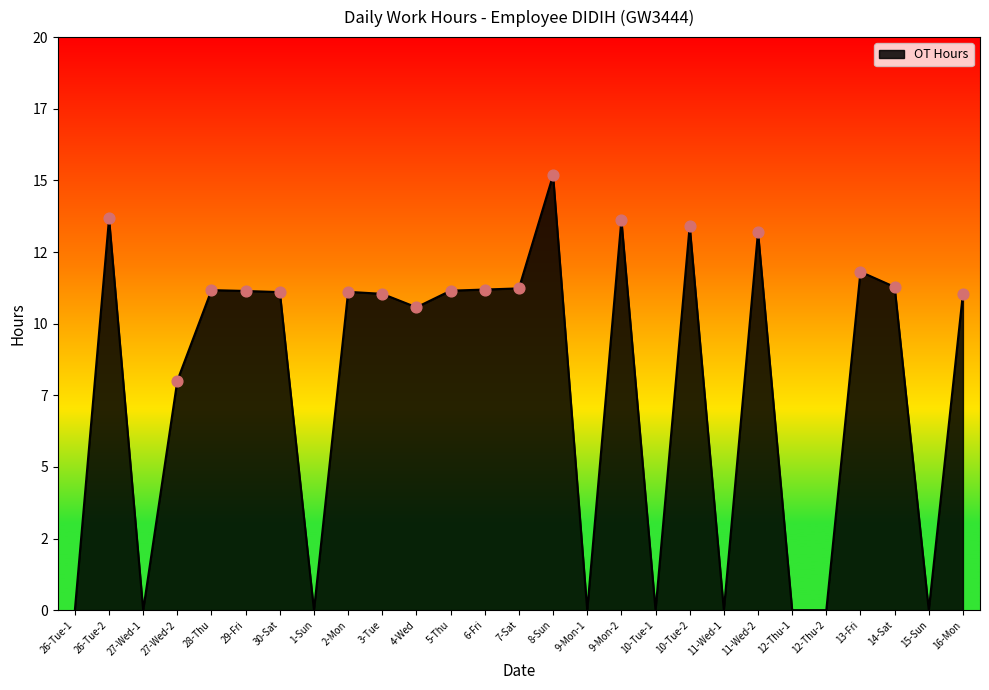

Approximately how many times larger is the value at 28-Thu compared to 27-Wed-2?

1.4